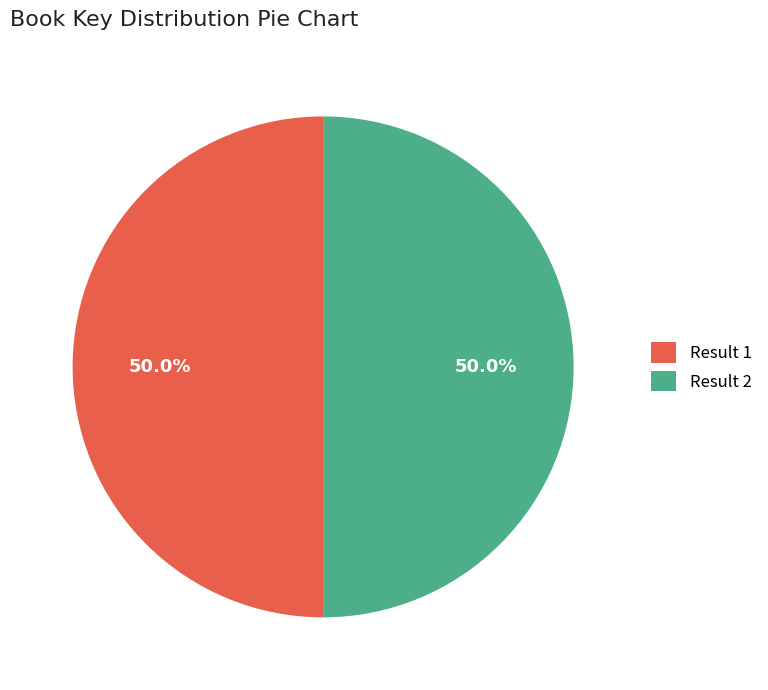

What is the total percentage of Result 1 and Result 2?

100.0%